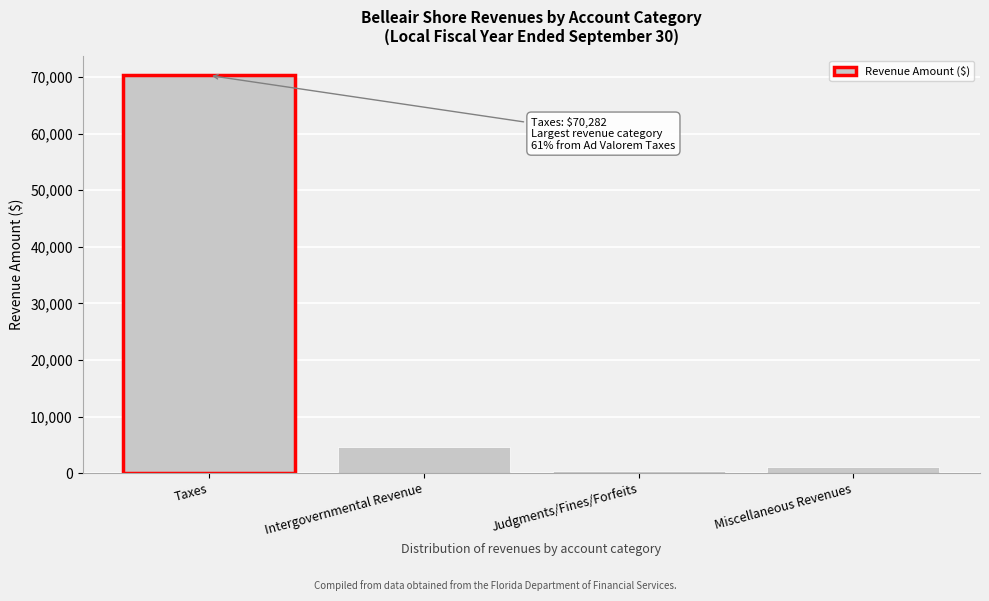

Reading left to right, extract all data points from this chart.

Taxes=70282	Intergovernmental Revenue=4713	Judgments/Fines/Forfeits=300	Miscellaneous Revenues=1041